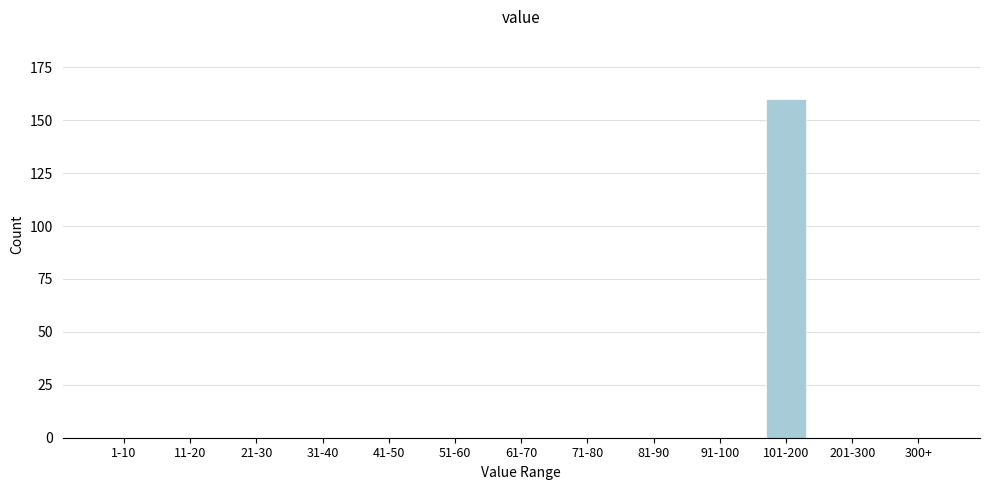

Reading right to left, extract all data points from this chart.

300+=0	201-300=0	101-200=160	91-100=0	81-90=0	71-80=0	61-70=0	51-60=0	41-50=0	31-40=0	21-30=0	11-20=0	1-10=0